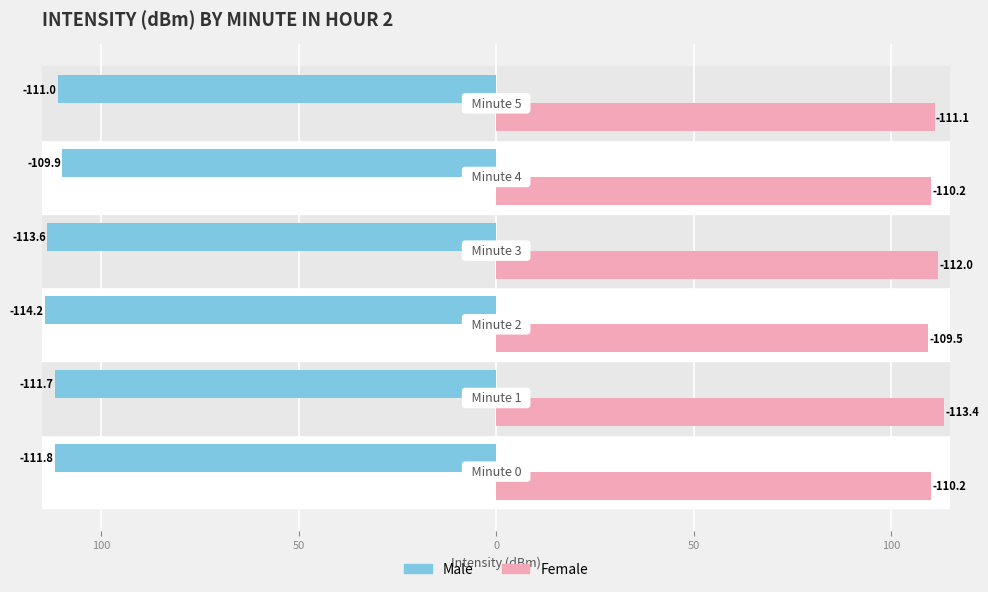

What are all the series names shown in the legend?

Male, Female